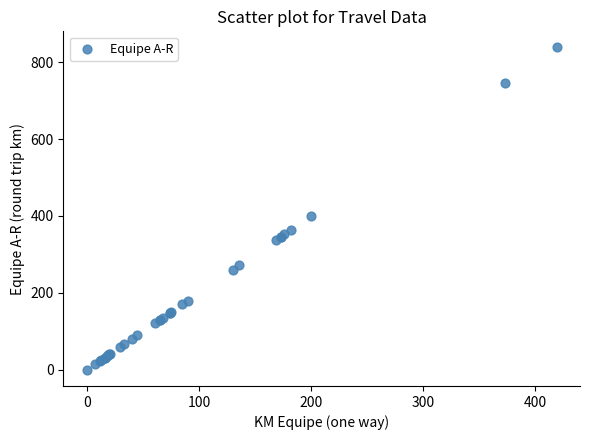

What Y value in the scatter plot is closest to 419?

400